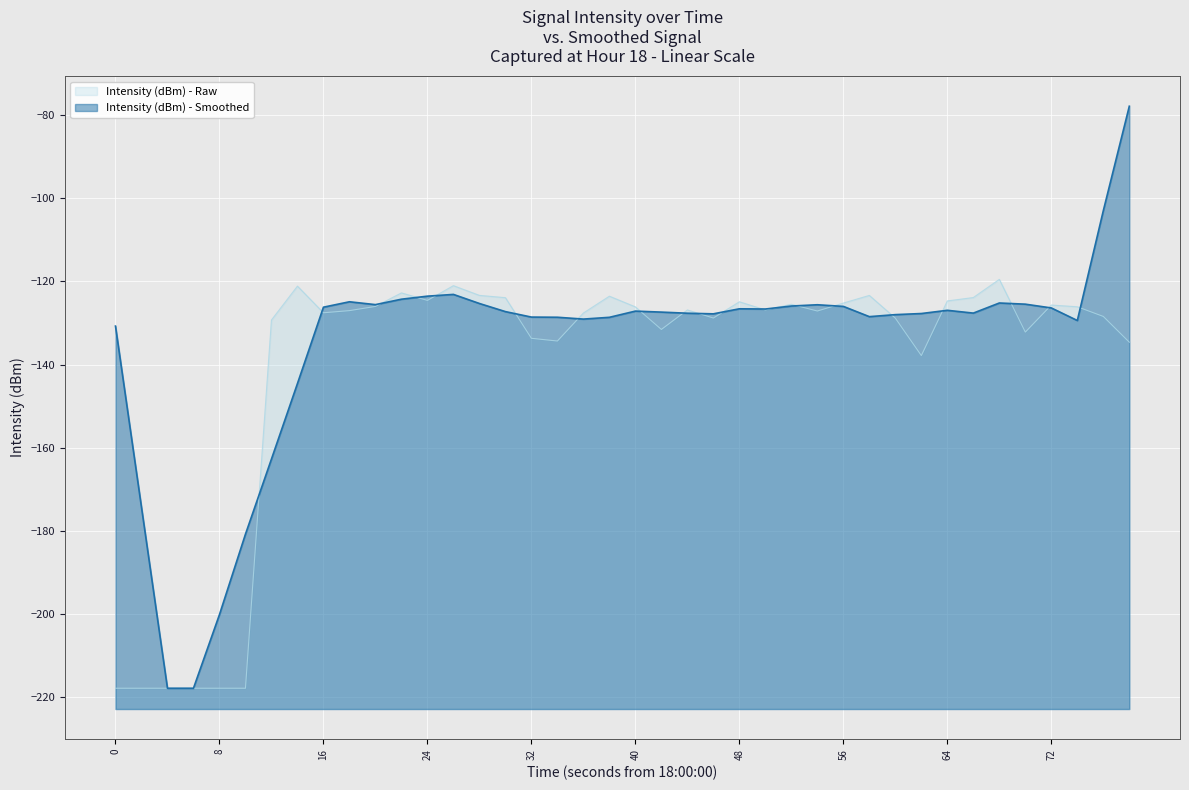

Reading left to right, transcribe all the data shown in this chart.

-217.9	-217.9	-217.9	-217.9	-217.9	-217.9	-129.3	-121.1	-127.5	-127.0	-126.0	-122.8	-124.6	-121.0	-123.4	-123.9	-133.7	-134.3	-127.6	-123.6	-126.1	-131.6	-126.9	-128.8	-124.9	-126.9	-125.5	-127.1	-125.2	-123.4	-128.8	-137.8	-124.7	-123.9	-119.5	-132.2	-125.7	-126.1	-128.4	-134.6